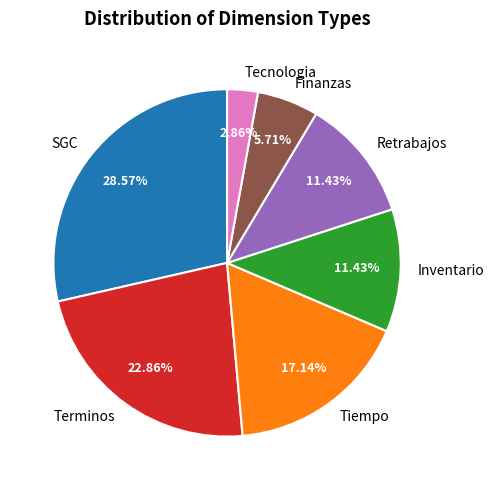

How many segments does this pie chart have?

7